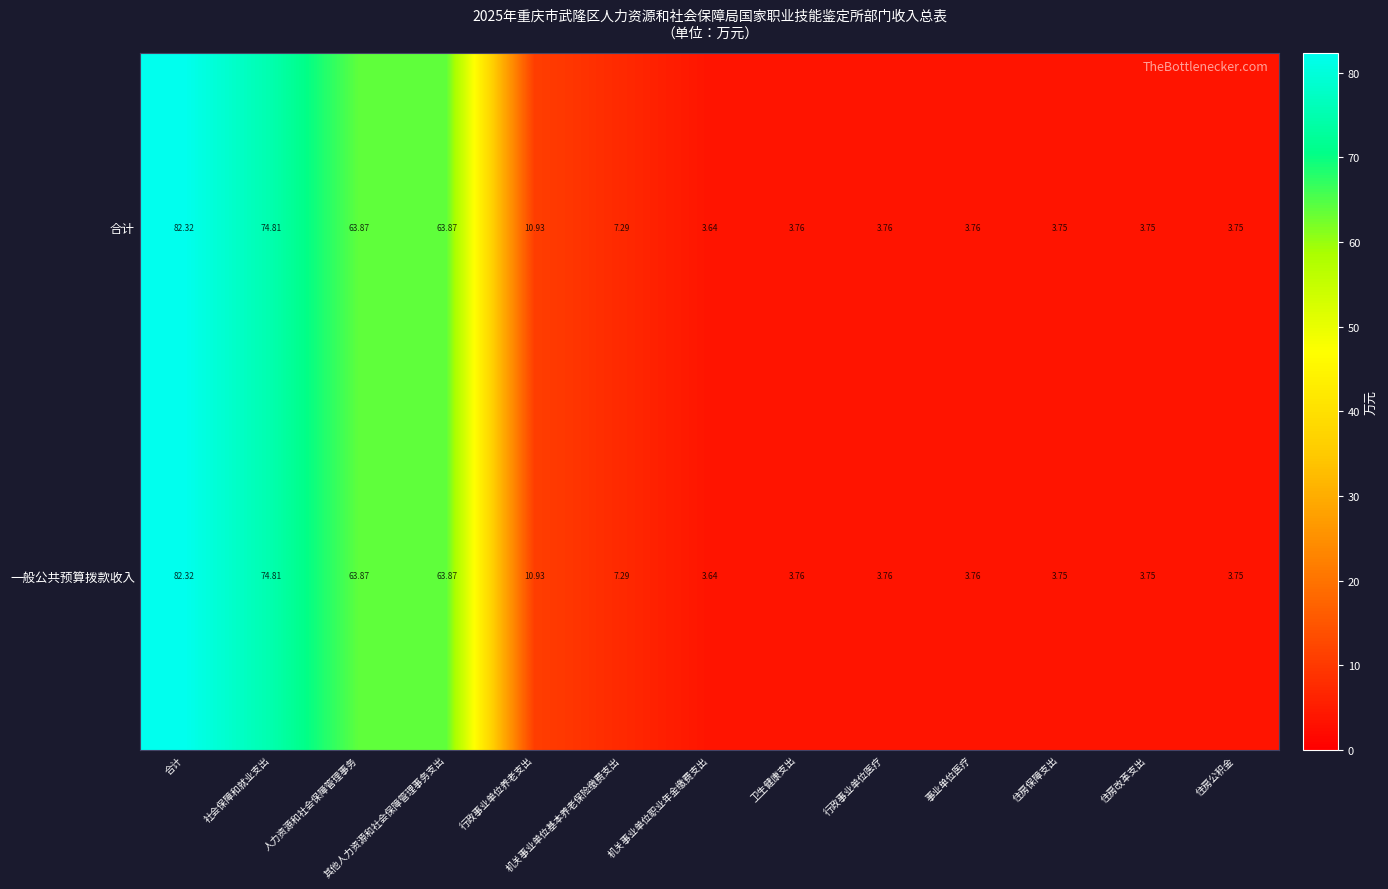

How many categories are shown in the chart?

13